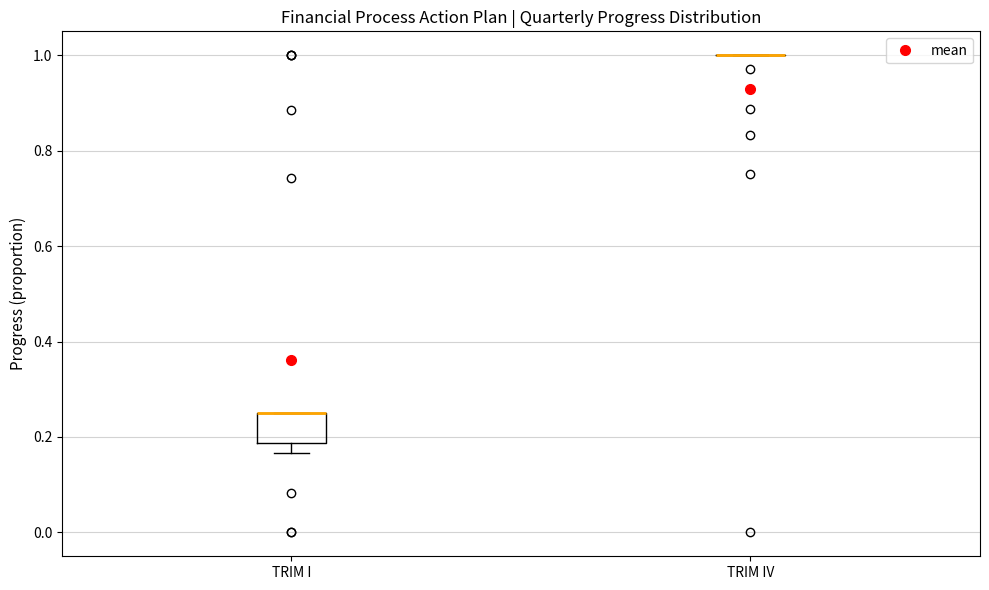

Reading left to right, read every box against the y-axis: the position of its median line, the range the box covers, and the ends of its whiskers. The values are not printed on the chart, so give them approximately, as read against the axis.

TRIM I: median 0.26 (drawn on the box's upper edge), box 0.18 to 0.26, whiskers 0.16 to 0.26
TRIM IV: box collapsed to a line at 1.00, whiskers 1.00 to 1.00